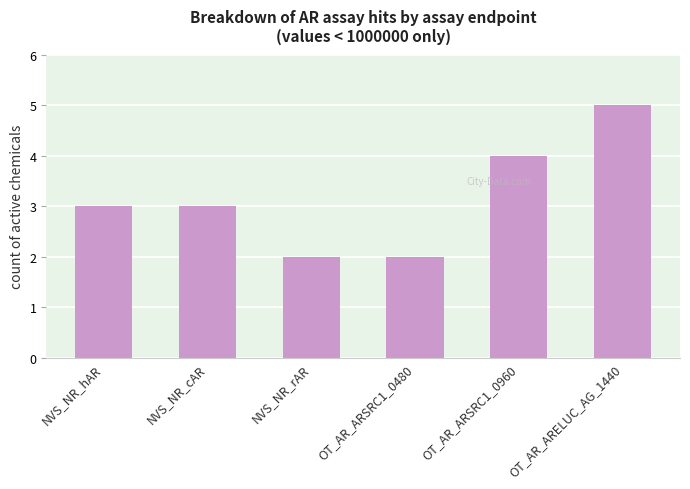

Reading left to right, list all the values displayed in this chart.

NVS_NR_hAR=3	NVS_NR_cAR=3	NVS_NR_rAR=2	OT_AR_ARSRC1_0480=2	OT_AR_ARSRC1_0960=4	OT_AR_ARELUC_AG_1440=5